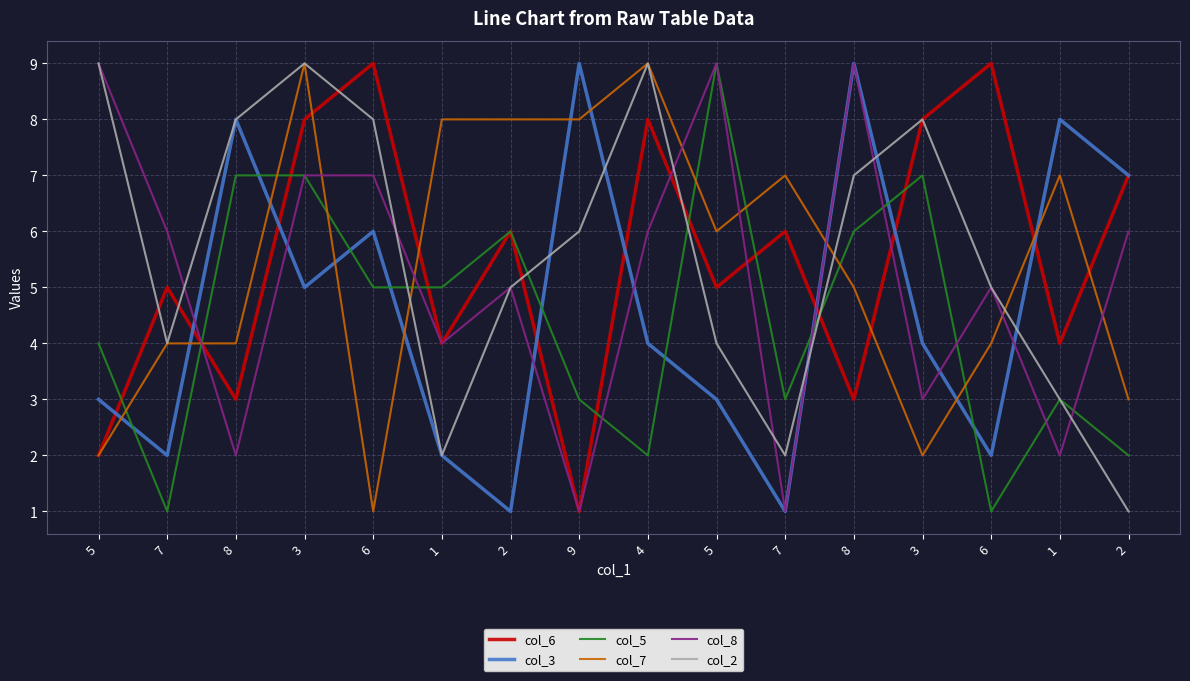

At which category is the sum across all series the highest?

3